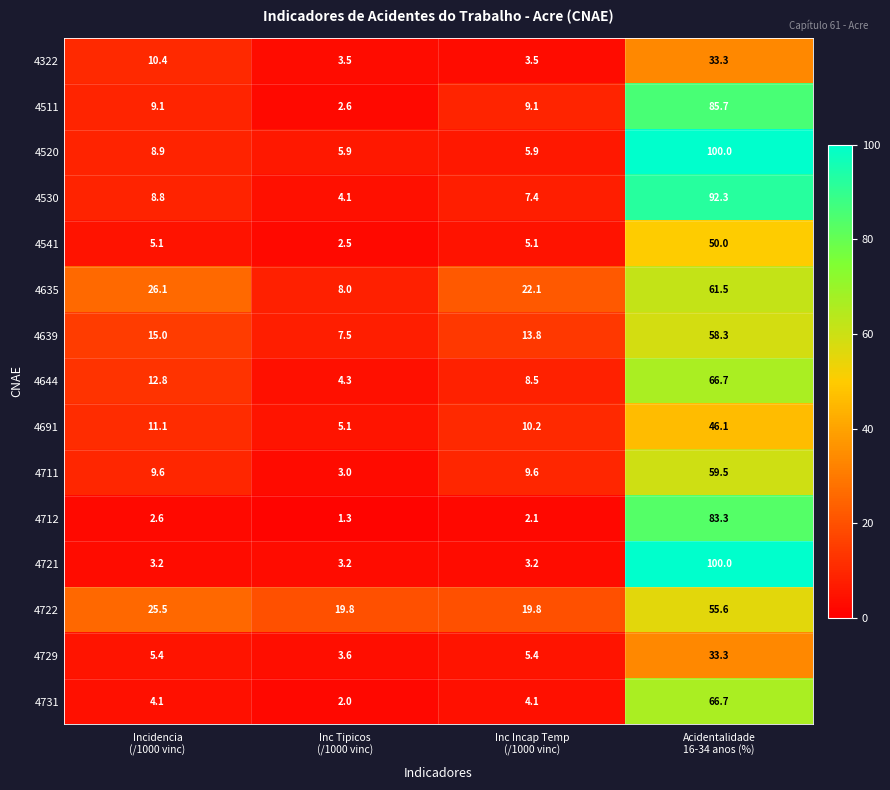

Which series changed the most between Inc Incap Temp
(/1000 vinc) and Acidentalidade
16-34 anos (%)?

4721